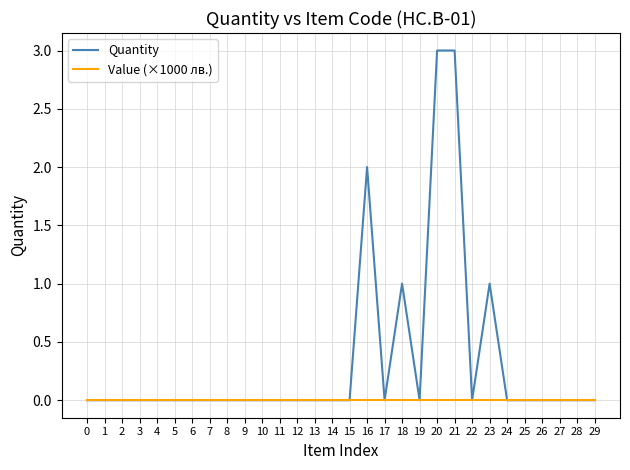

Which series has the widest spread of values?

Quantity